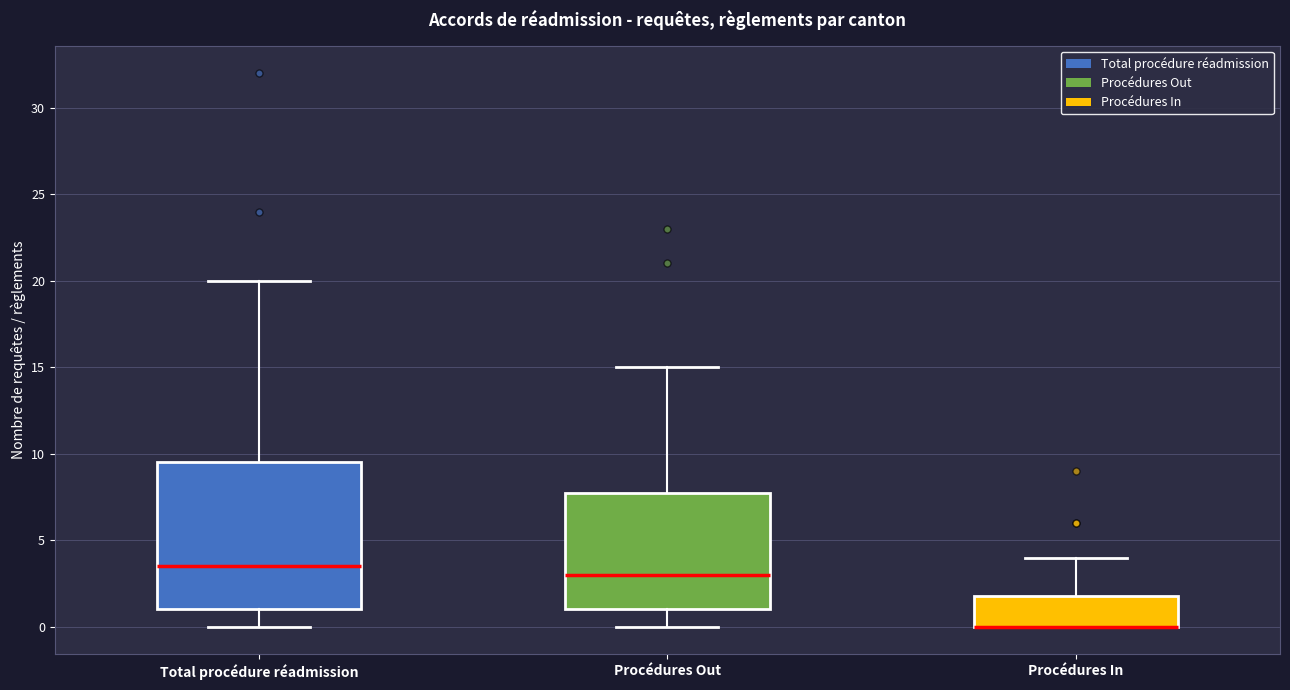

Which box is the tallest, from its lower edge to its upper edge?

Total procédure réadmission